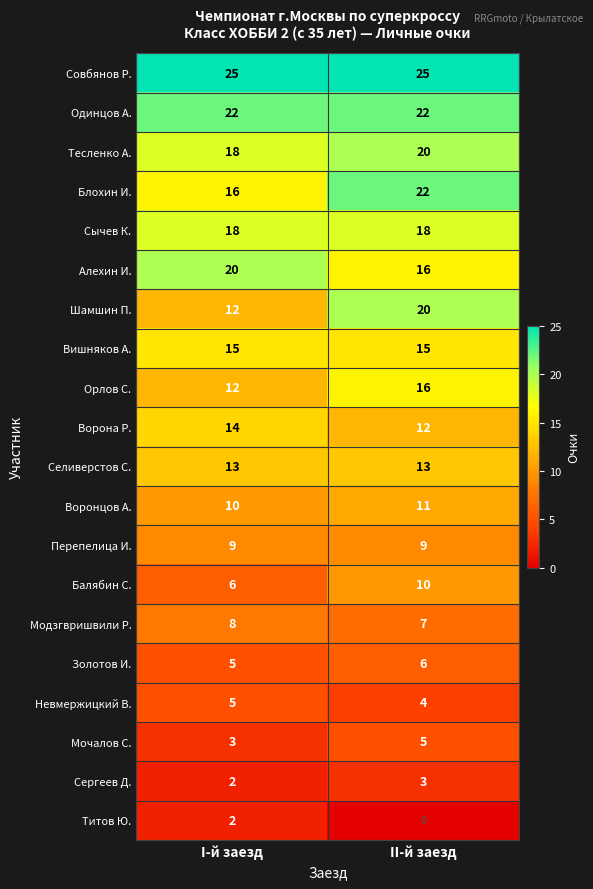

How many categories are shown in the chart?

2